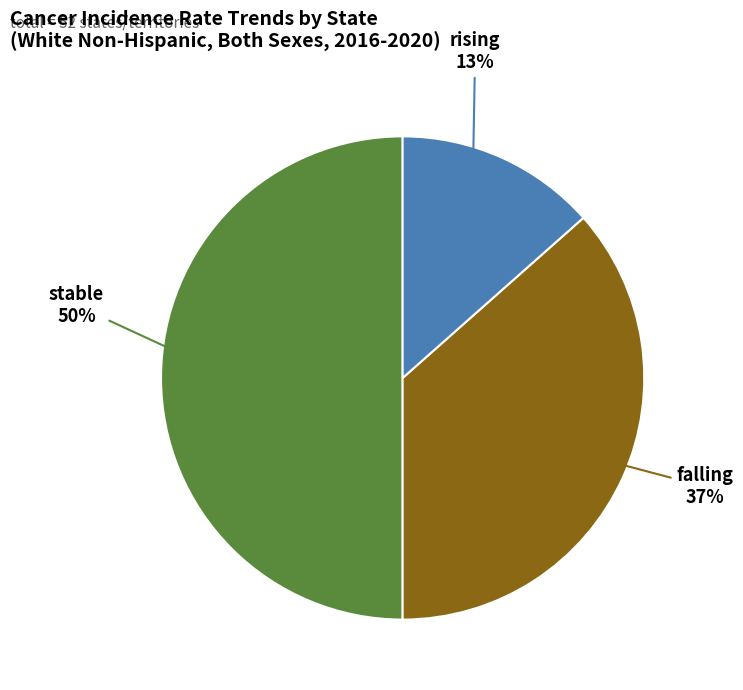

Is falling the majority of the pie?

No